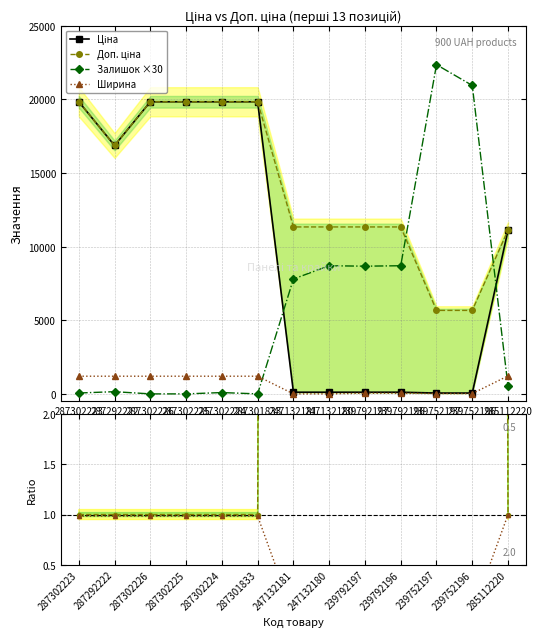

Between which two adjacent categories do Залишок ×30 and Ціна first intersect?

287301833 and 247132181